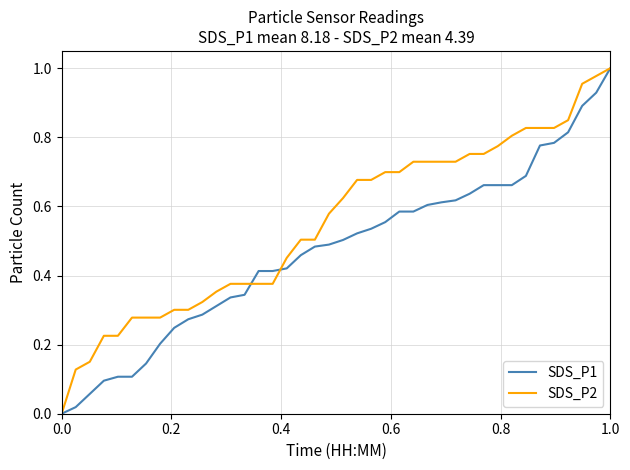

Rank the series by their average value, from lowest to highest.

SDS_P1, SDS_P2